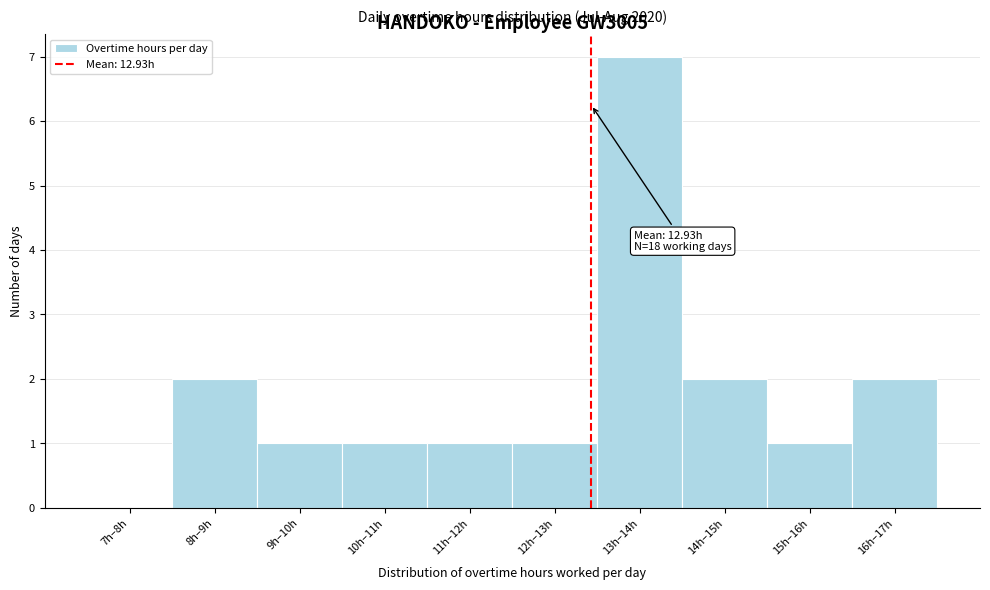

Reading left to right, what are all the values shown in this chart?

7h–8h=0	8h–9h=2	9h–10h=1	10h–11h=1	11h–12h=1	12h–13h=1	13h–14h=7	14h–15h=2	15h–16h=1	16h–17h=2